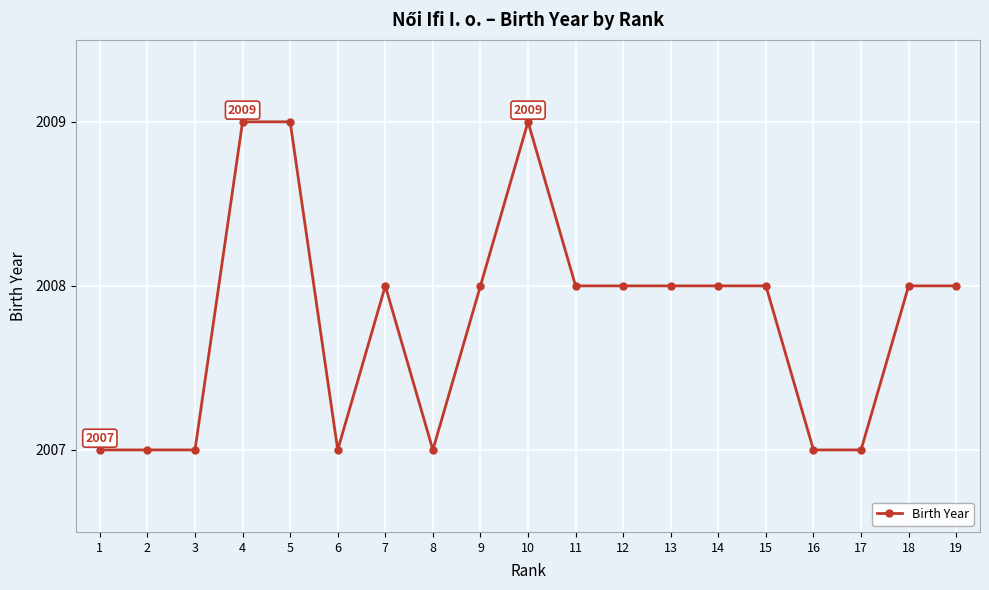

How many categories are shown in the chart?

19